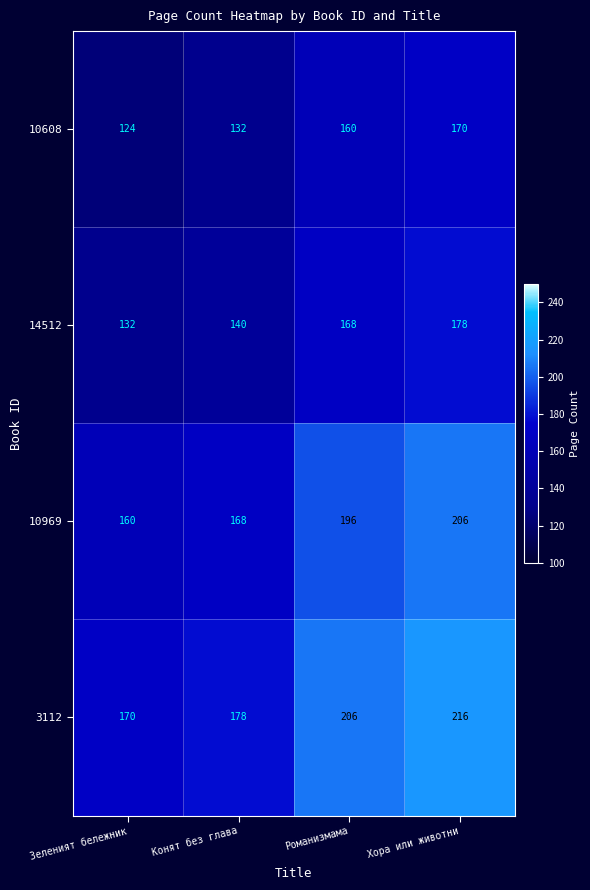

List the series in order of their overall mean, highest first.

3112, 10969, 14512, 10608